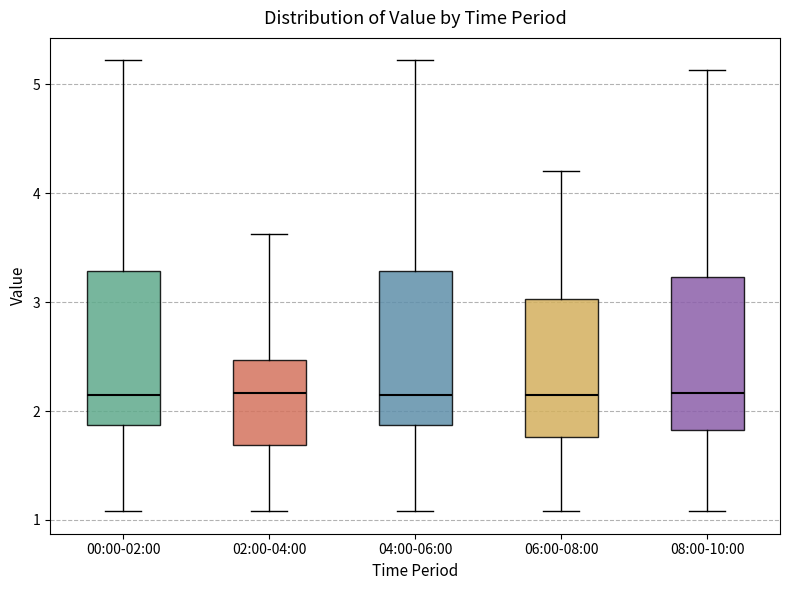

Reading left to right, transcribe this box plot: for each box, give where its median line is, the range the box spans, and where its two whiskers end, as read against the y-axis. The values are not printed on the chart, so give them approximately, as read against the axis.

00:00-02:00: median 2.2, box 1.9 to 3.3, whiskers 1.1 to 5.2
02:00-04:00: median 2.2, box 1.7 to 2.5, whiskers 1.1 to 3.6
04:00-06:00: median 2.2, box 1.9 to 3.3, whiskers 1.1 to 5.2
06:00-08:00: median 2.2, box 1.8 to 3.0, whiskers 1.1 to 4.2
08:00-10:00: median 2.2, box 1.8 to 3.2, whiskers 1.1 to 5.1